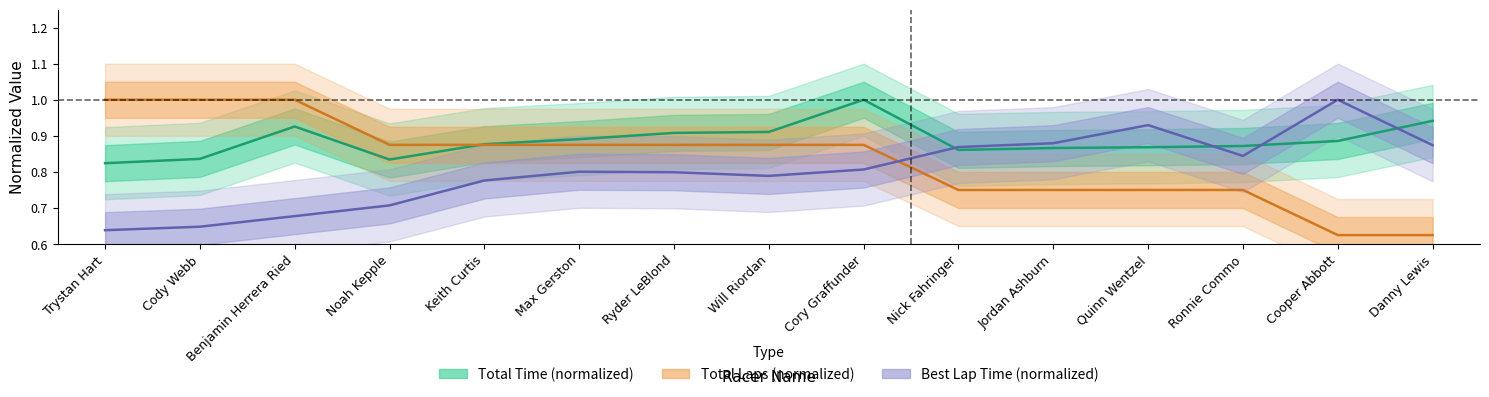

List the series in order of their overall mean, lowest first.

Best Lap Time (normalized), Total Laps (normalized), Total Time (normalized)